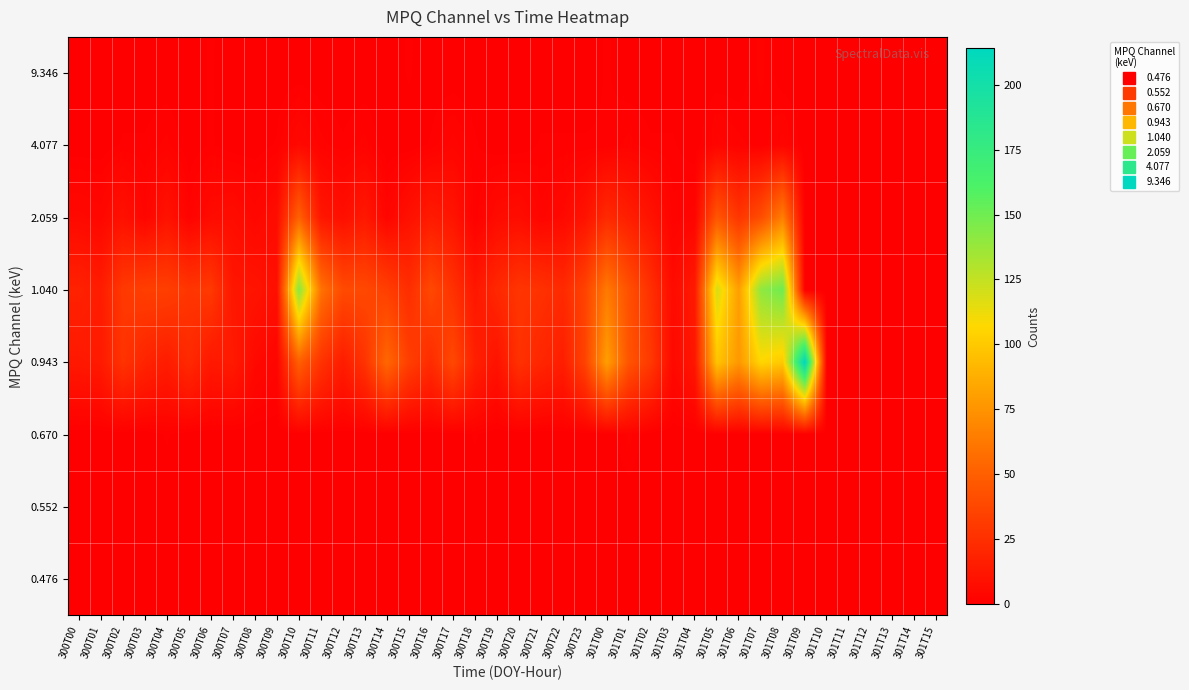

Which label corresponds to the largest value in the chart?

301T09